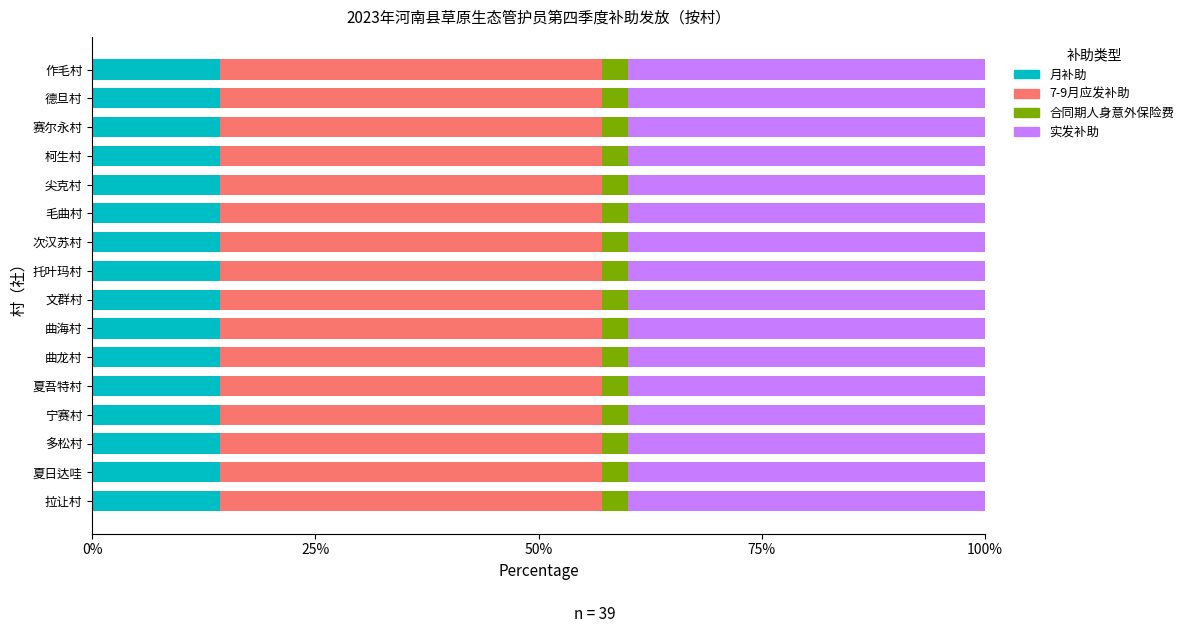

What is the total value across all series at 作毛村?

100.0